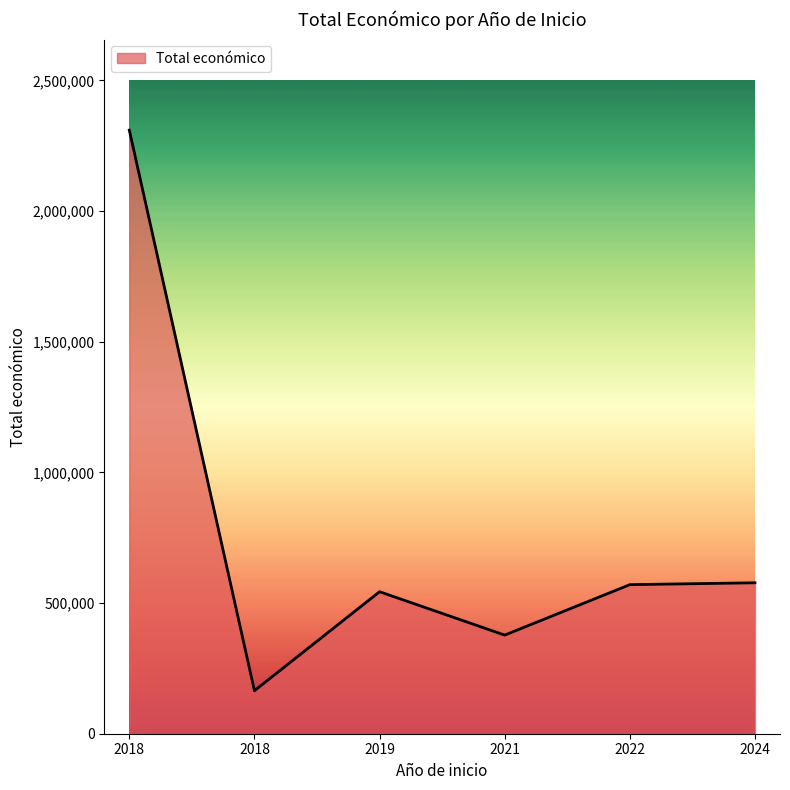

Is this an area chart (filled region under the line)?

Yes